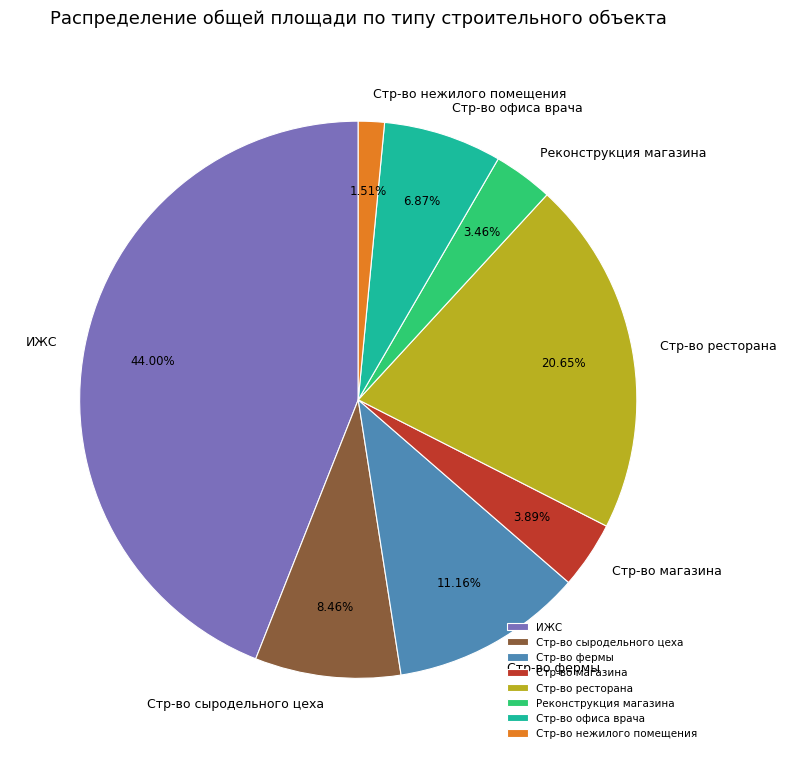

Approximately how many times larger is the value at Стр-во офиса врача compared to Стр-во сыродельного цеха?

0.8